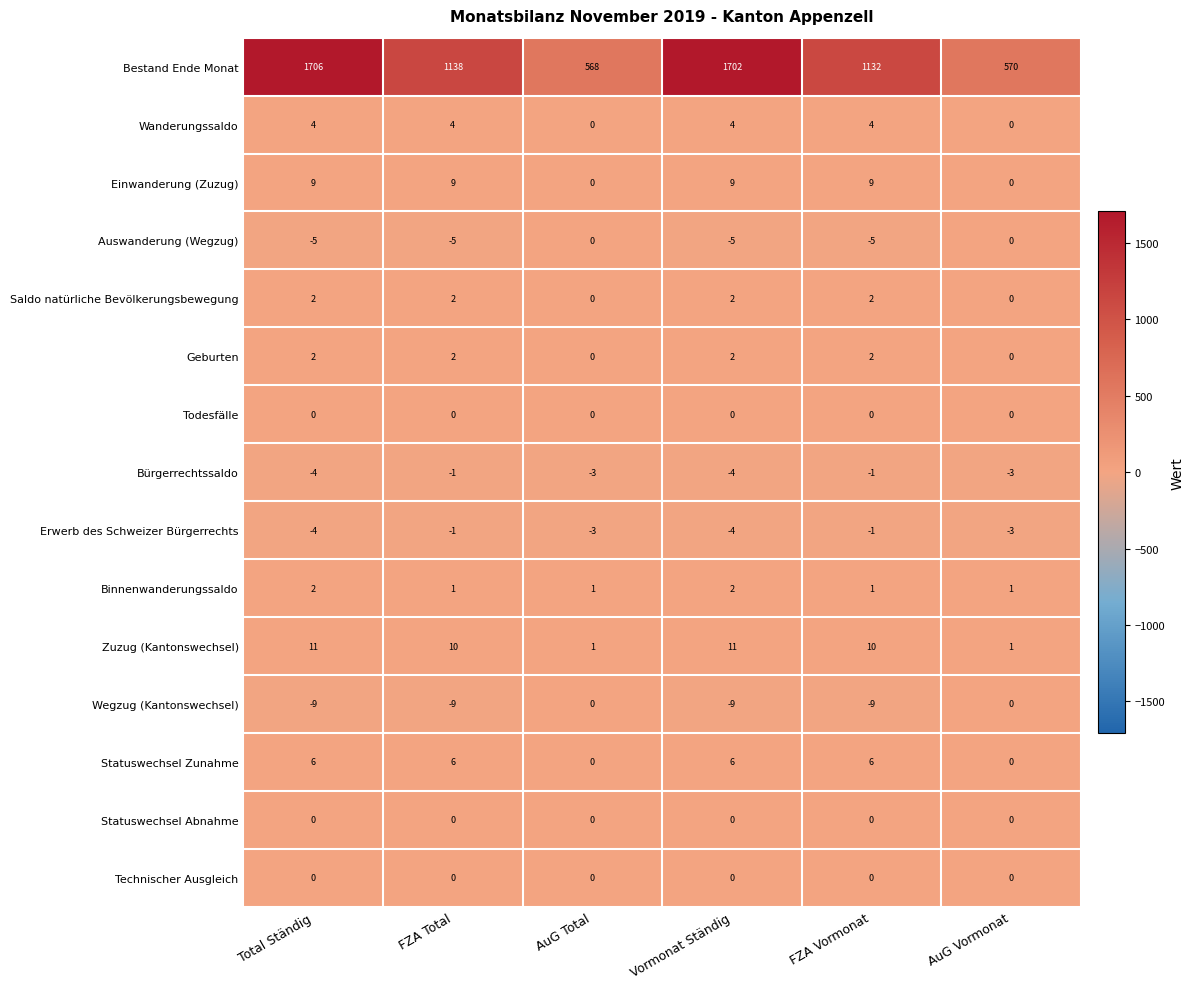

True or false: Technischer Ausgleich has a value of 0 at AuG Total.

True